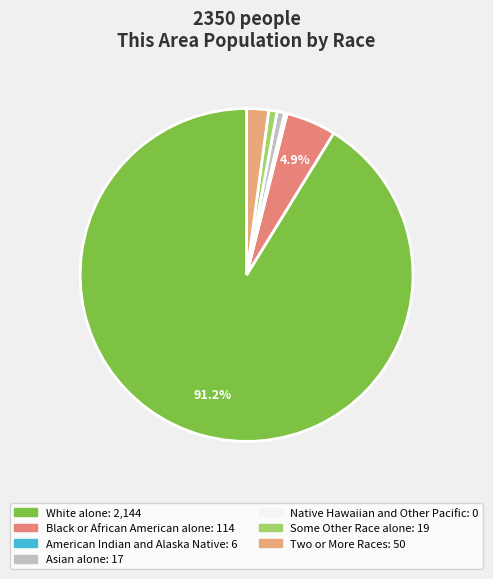

What is the change in value from Black or African American alone to Native Hawaiian and Other Pacific?

-114